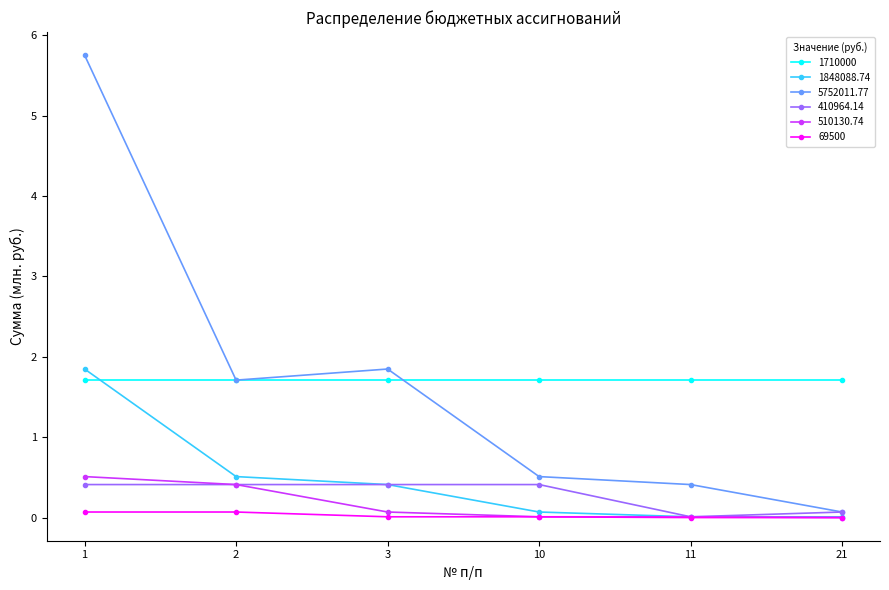

The 410964.14 series shows 0.4 at 3. True or false?

True